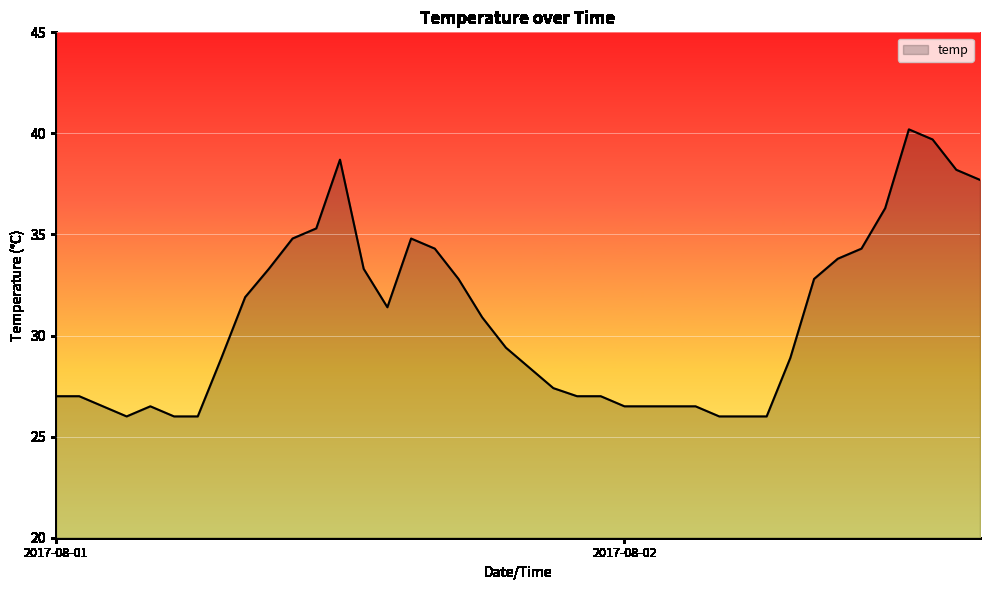

What is the maximum value shown in the chart?

40.2